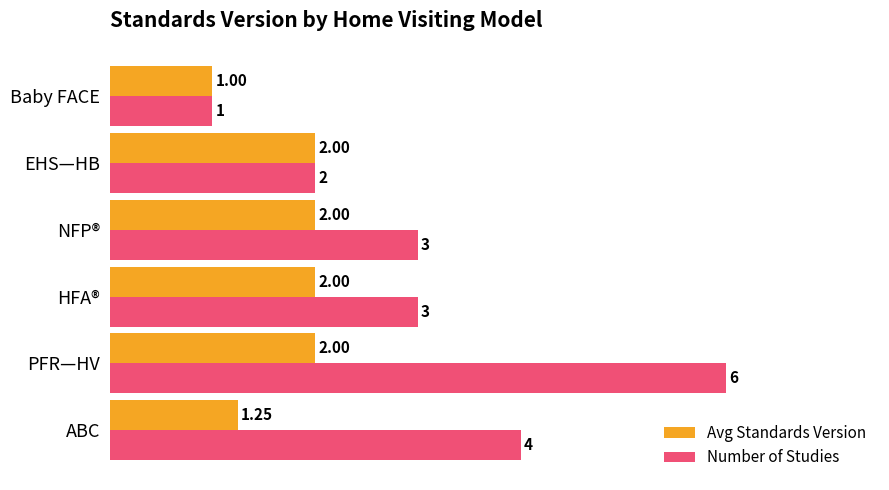

At which label is Avg Standards Version closest to 1?

Baby FACE